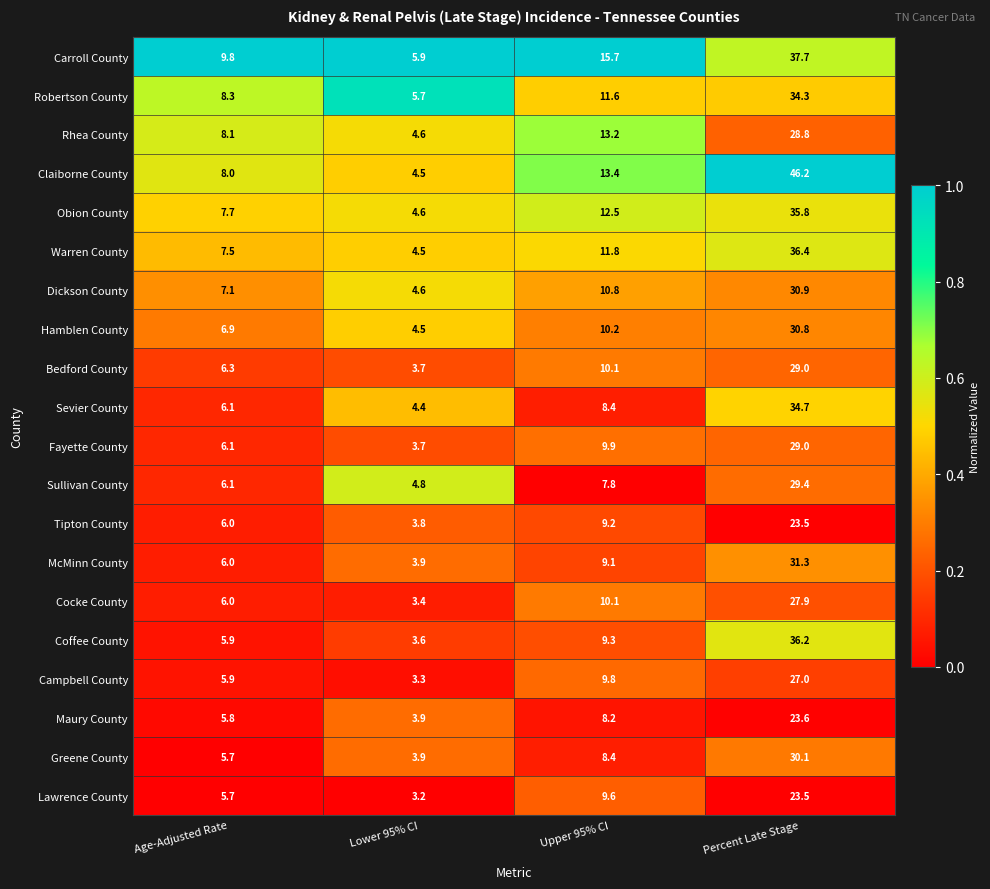

True or false: Fayette County has a value of 9.9 at Upper 95% CI.

True